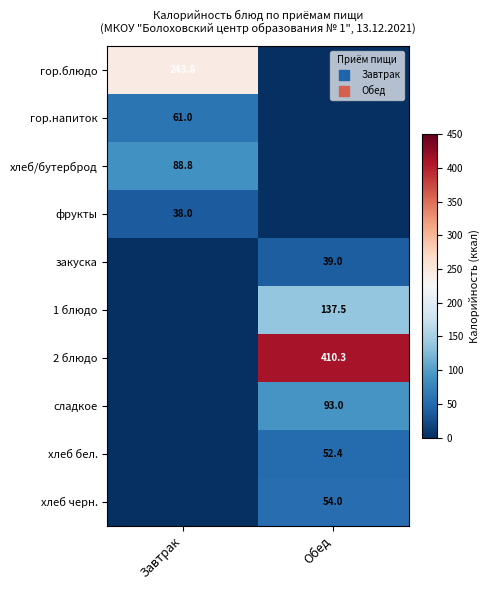

True or false: сладкое has a value of 93.0 at Обед.

True